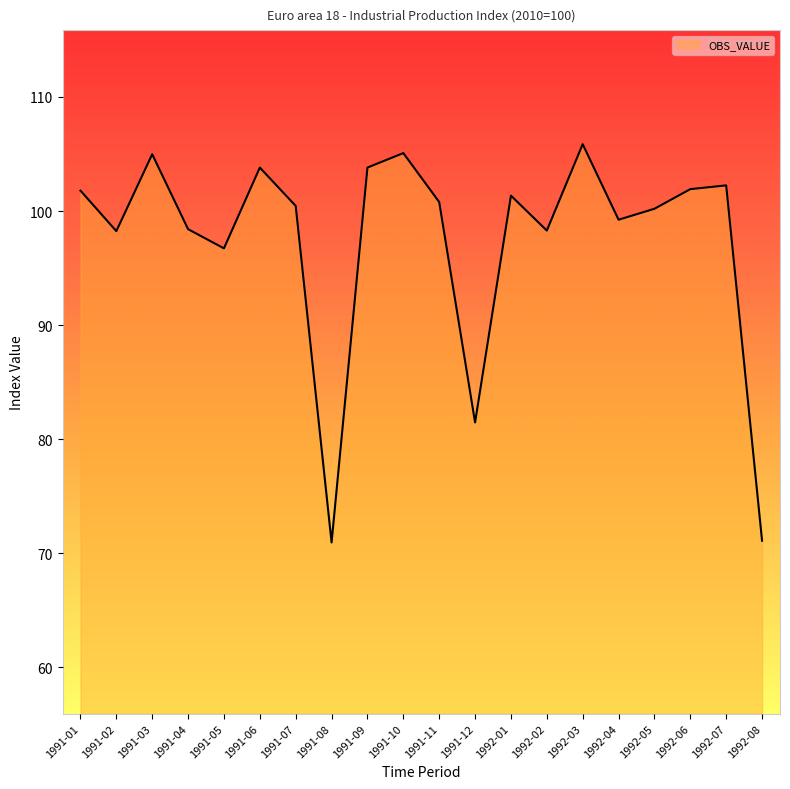

What is the approximate value at 1991-07?

100.5